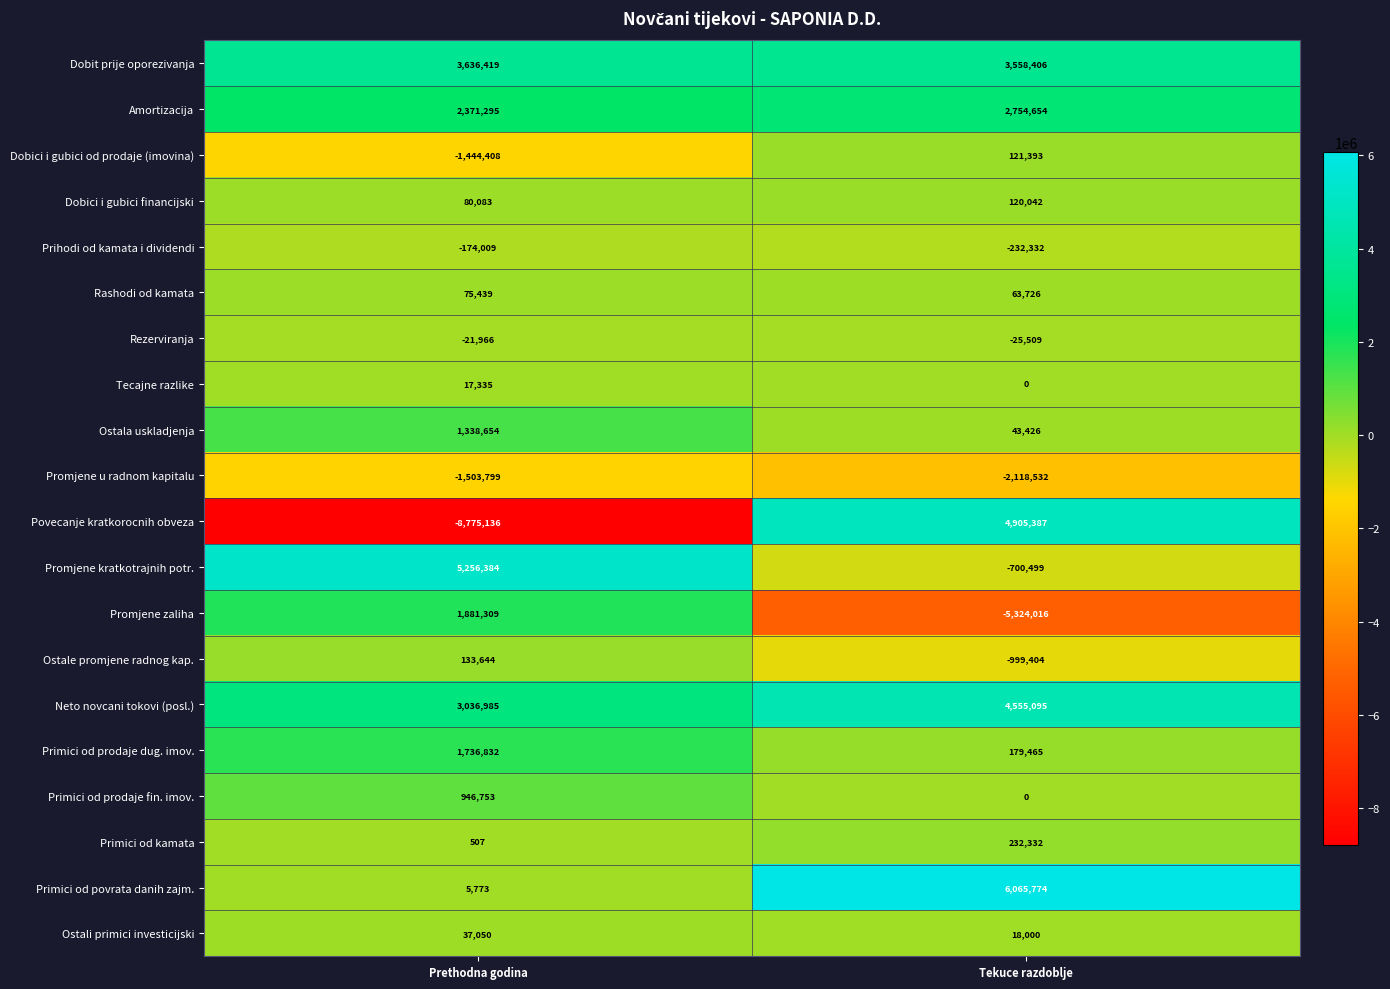

What value does the Ostale promjene radnog kap. series have at Prethodna godina?

133644